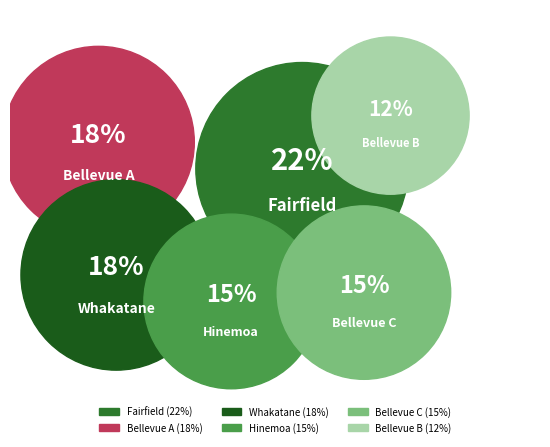

To the nearest percent, what is the difference between the Hinemoa and Whakatane slice percentages?

3%